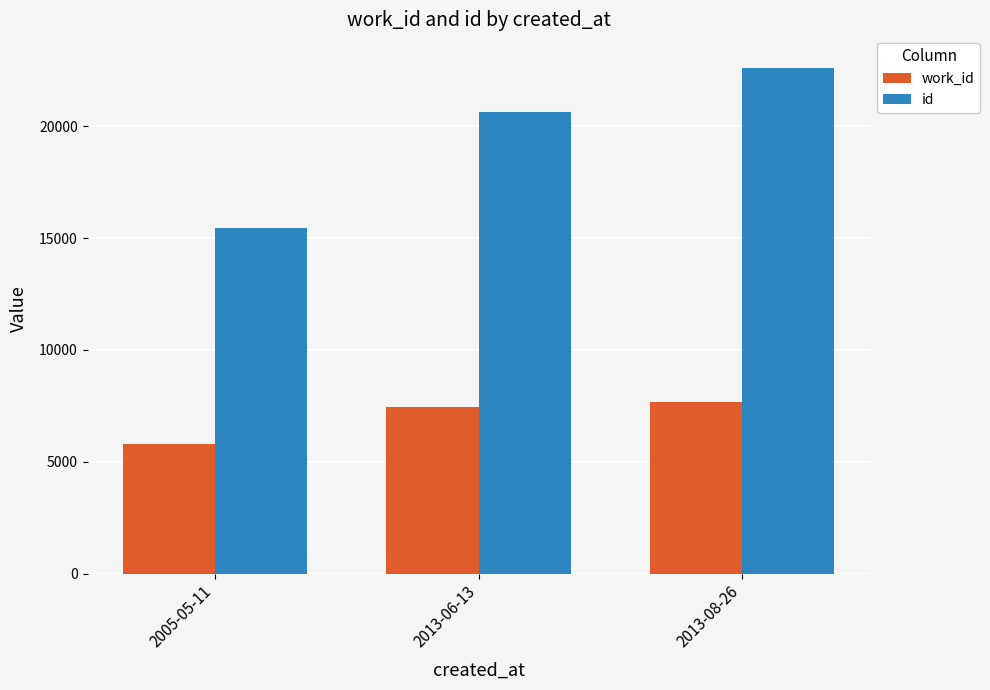

What is the difference between the work_id values at 2013-08-26 and 2005-05-11?

1871